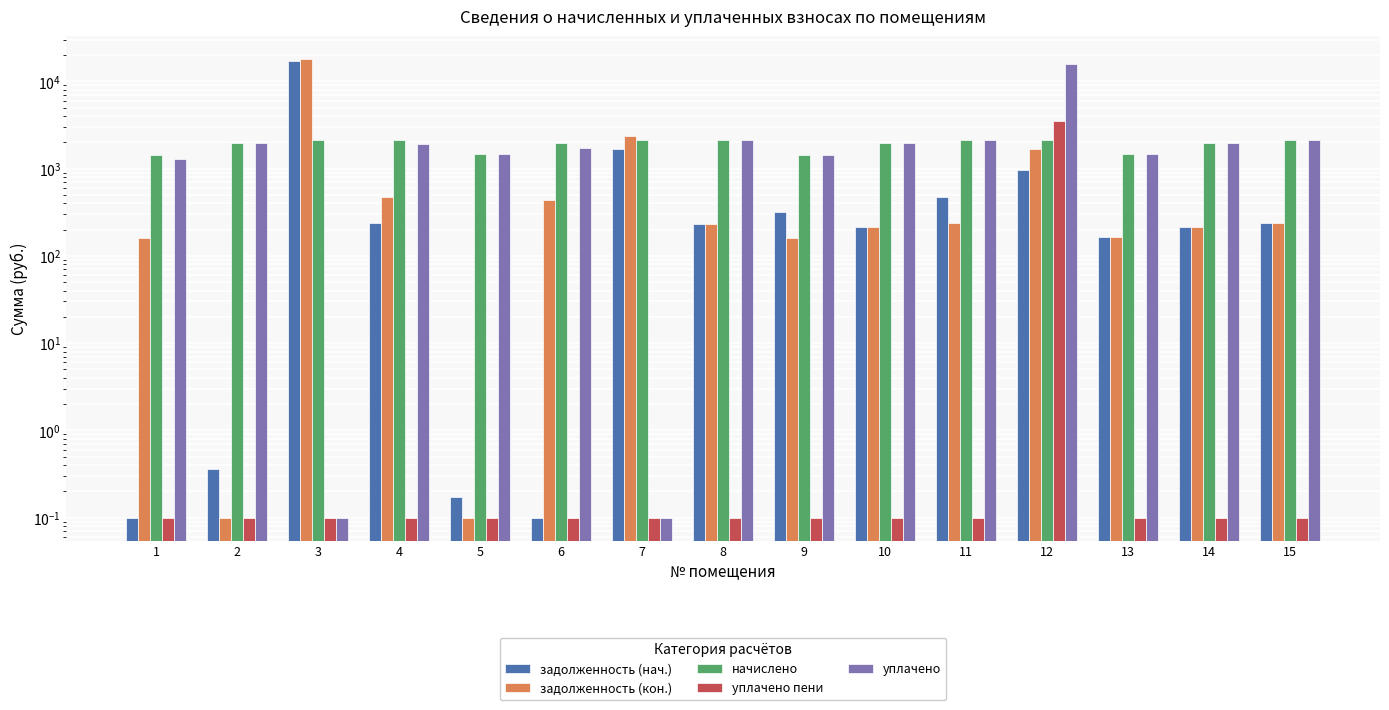

Where is задолженность (нач.) nearest to the value 8593?

7